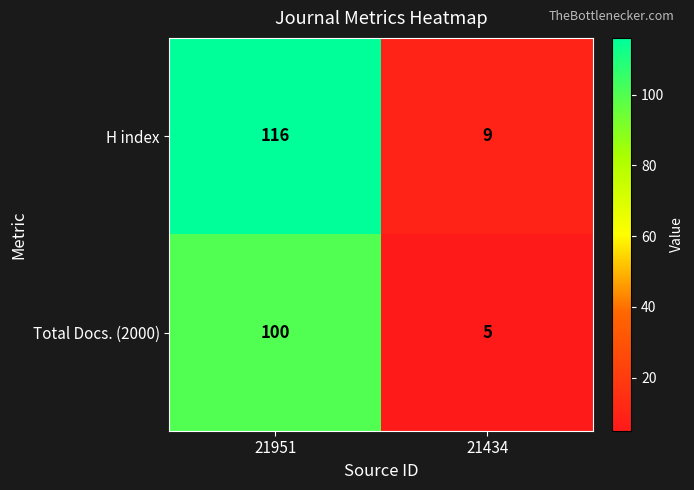

The value of Total Docs. (2000) at 21951 is 100. True or false?

True